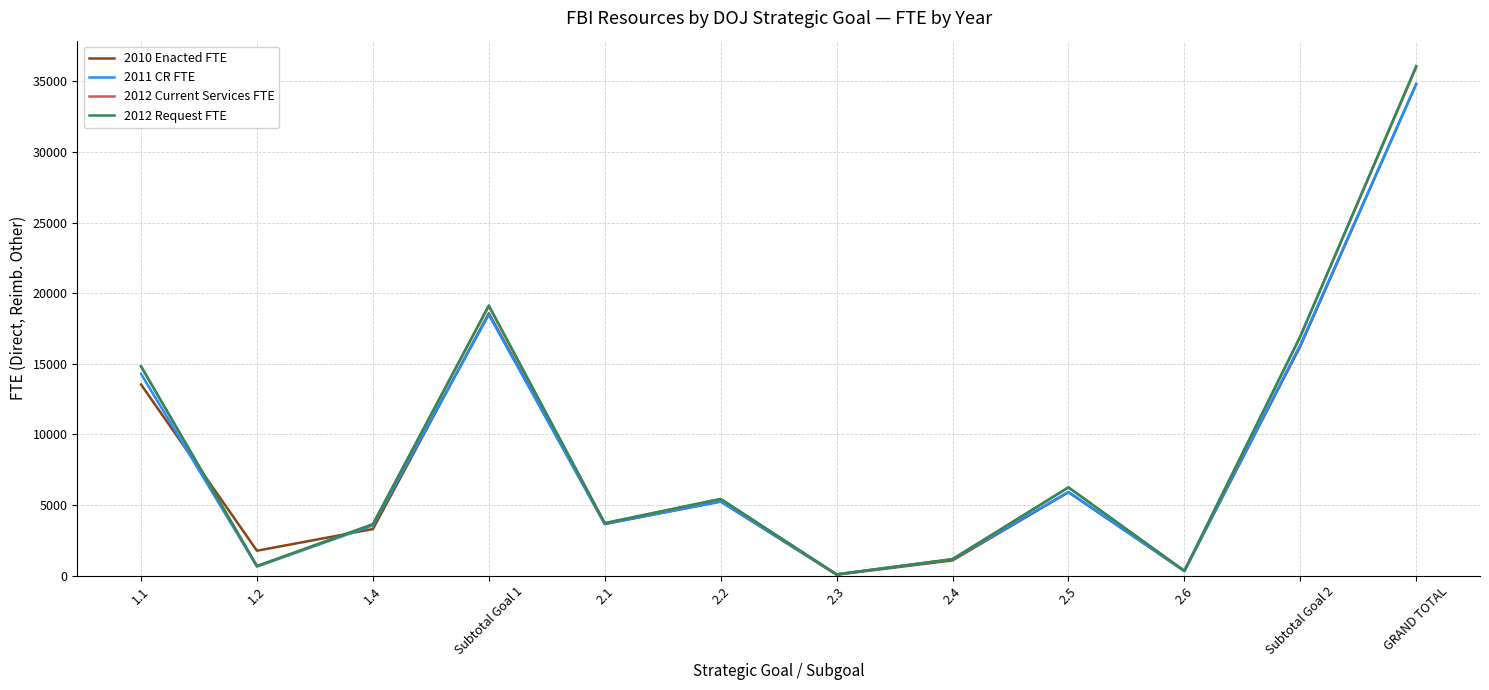

At which category does the chart reach its peak across all series?

GRAND TOTAL